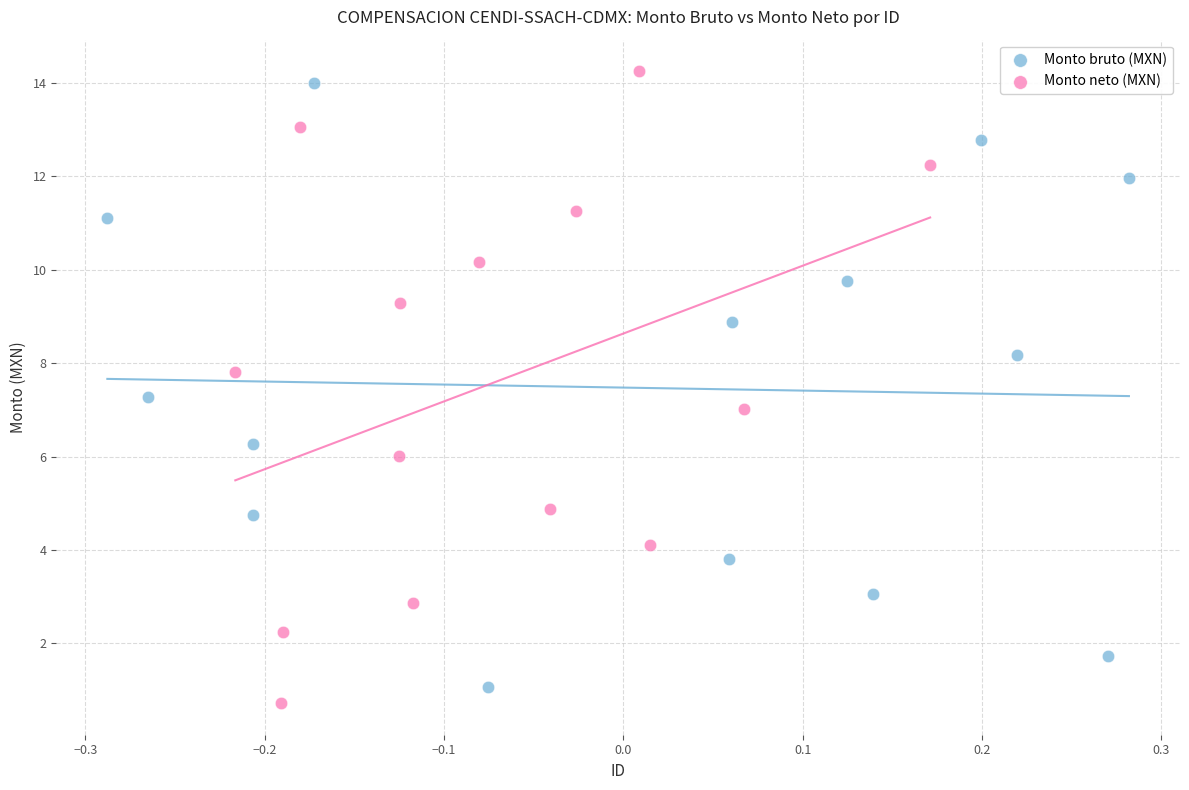

Which series has the largest Y range (max minus min)?

Monto neto (MXN)